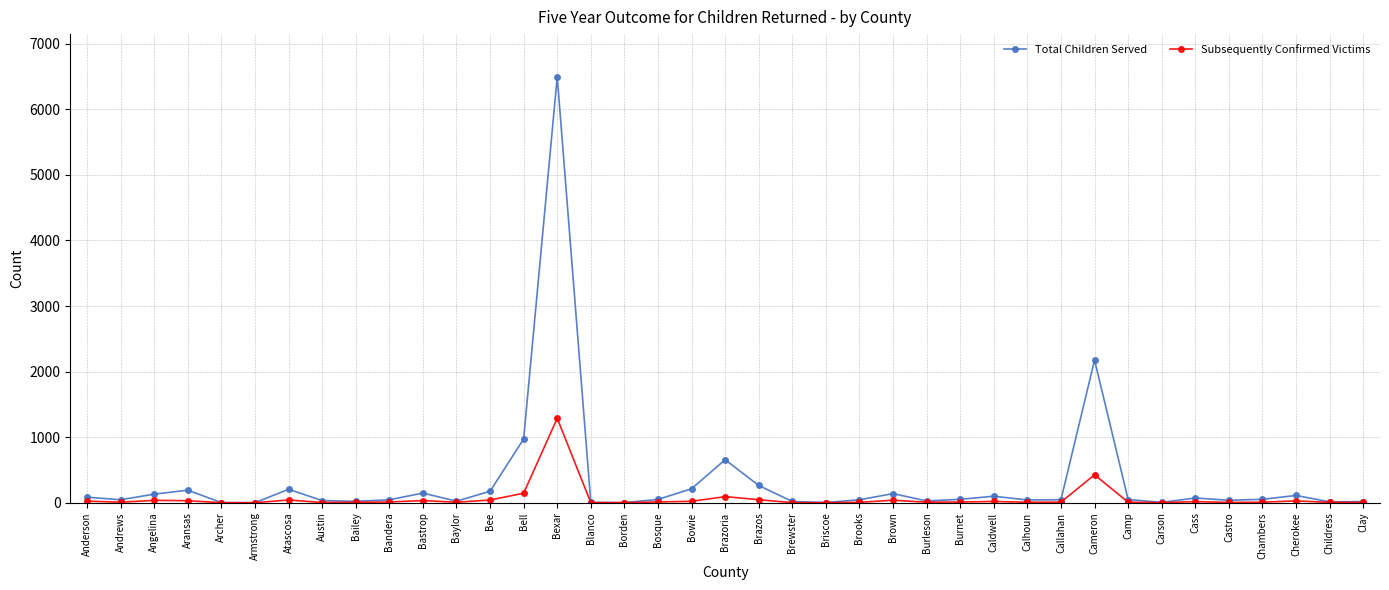

What are all the series names shown in the legend?

Total Children Served, Subsequently Confirmed Victims